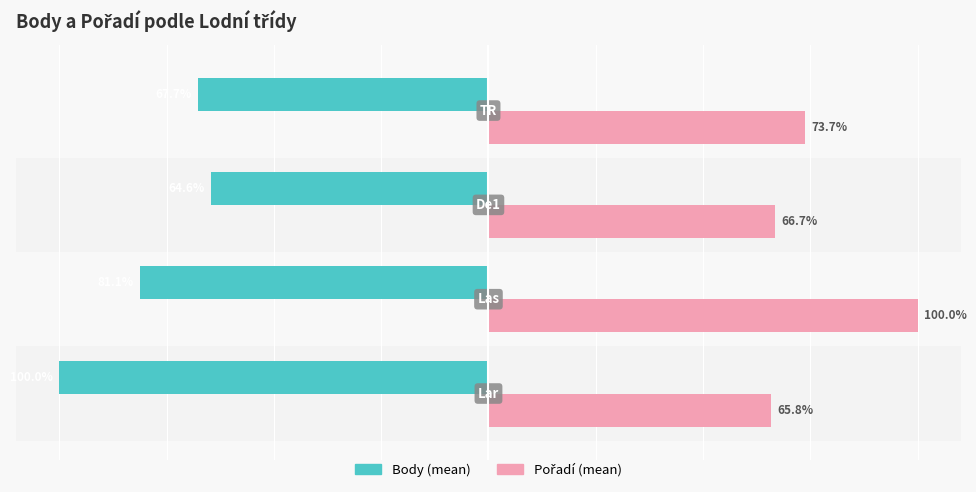

List the series in order of their peak value, highest first.

Pořadí (mean), Body (mean)